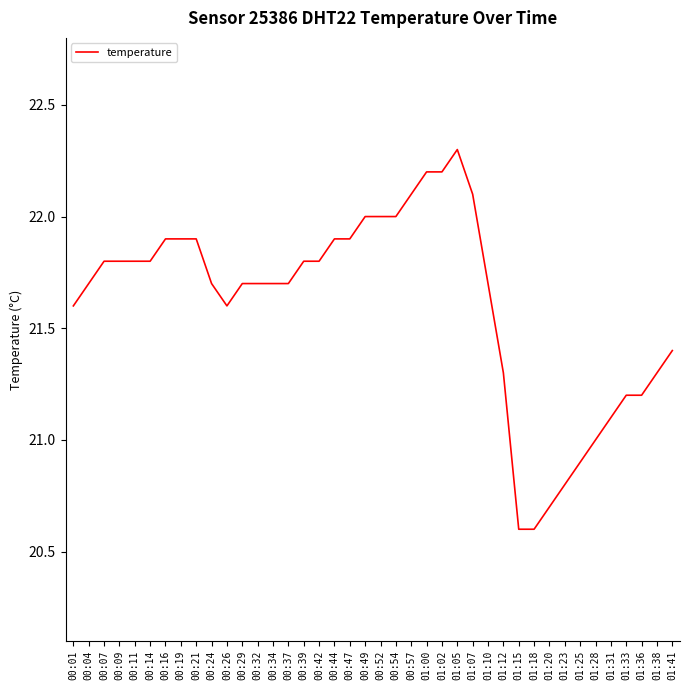

True or false: the data shows 21.2 at 01:36.

True